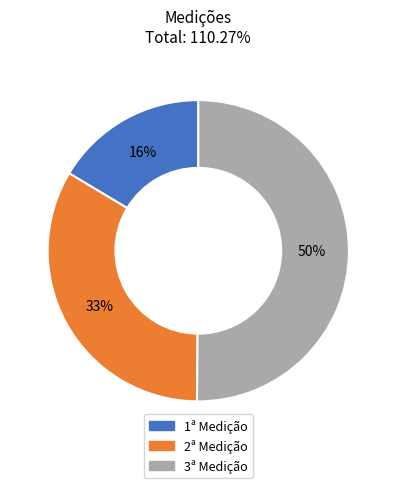

Count the number of slices in the pie.

3